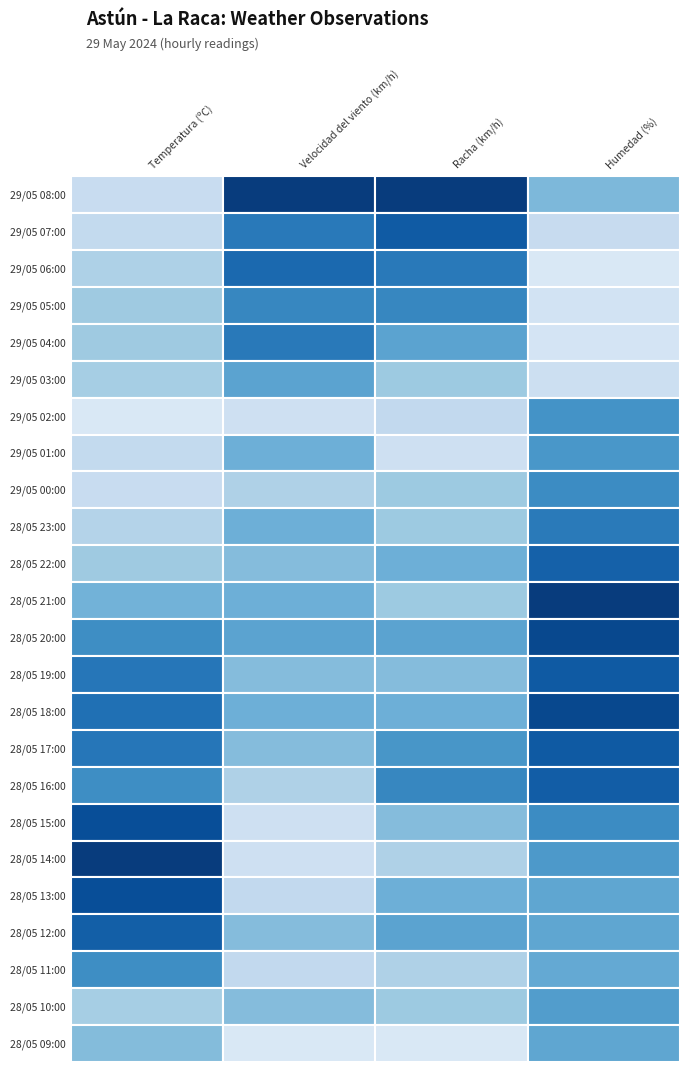

Is it true that Racha (km/h) equals 17.5 at Racha (km/h)?

True